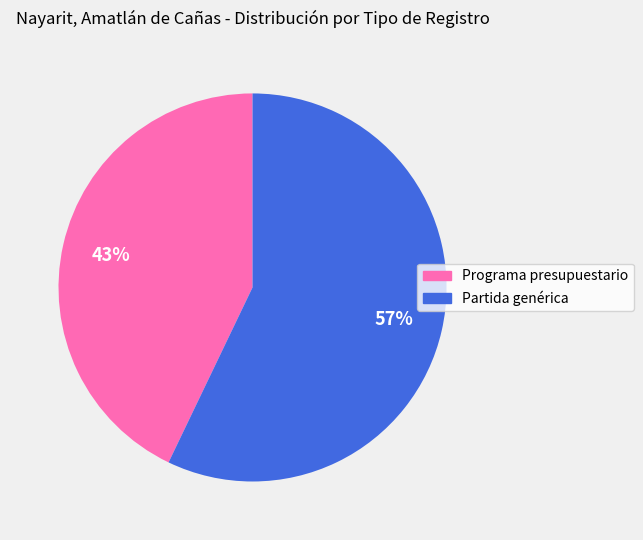

To the nearest percent, what is the difference between the largest and smallest slice percentages?

14%